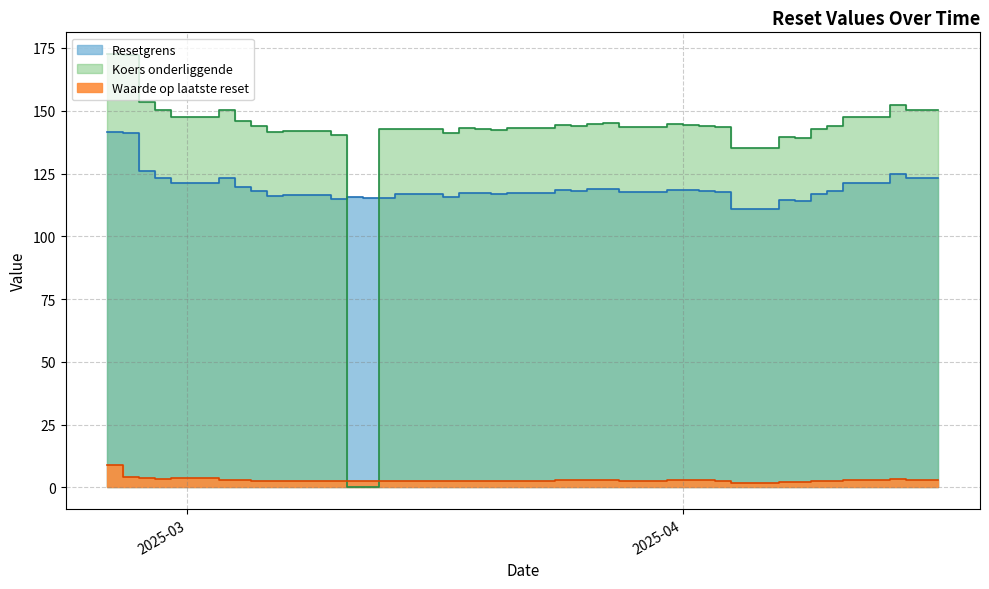

True or false: Resetgrens and Waarde op laatste reset cross at least once.

False